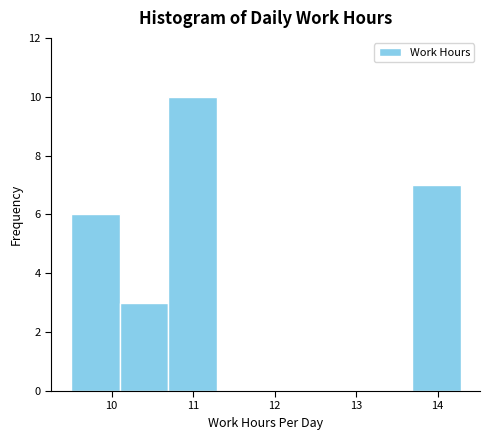

Reading left to right, list every bar in this chart as the range it spans on the x-axis followed by its height. Neither the bar edges nor the heights are printed on the chart, so give them approximately, as read against the axes.

9.5 to 10.1: 6
10.1 to 10.7: 3
10.7 to 11.3: 10
11.3 to 11.9: 0
11.9 to 12.5: 0
12.5 to 13.1: 0
13.1 to 13.7: 0
13.7 to 14.3: 7